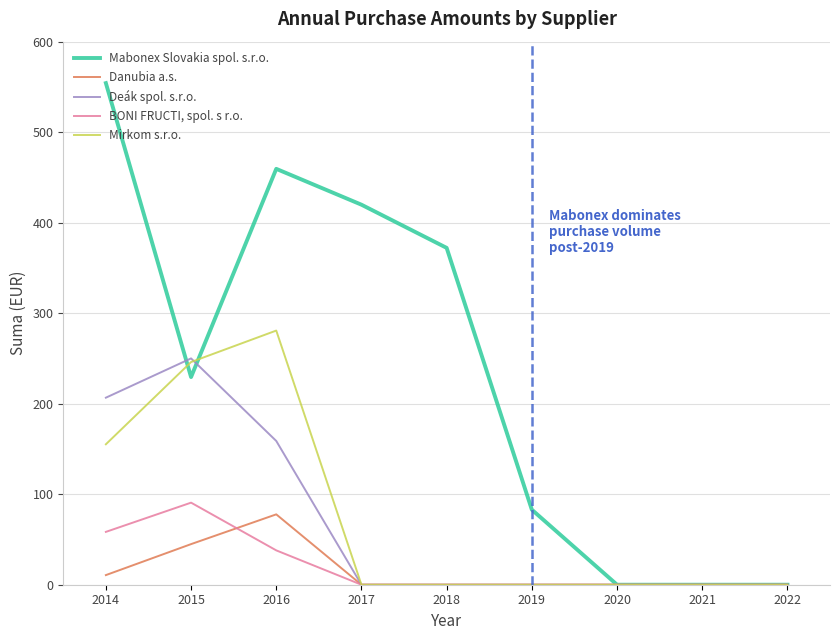

What value does the BONI FRUCTI, spol. s r.o. series have at 2016?

38.0